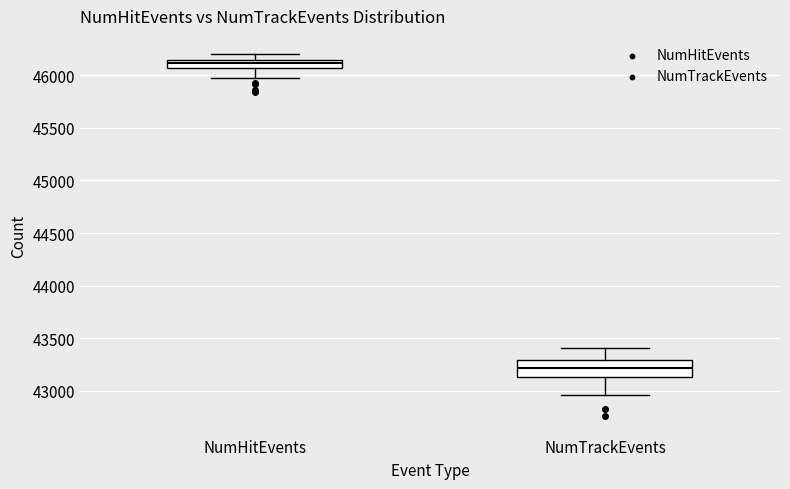

Where does the median line of the box for NumHitEvents sit on the y-axis? The values are not printed on the chart, so give them approximately, as read against the axis.

46100